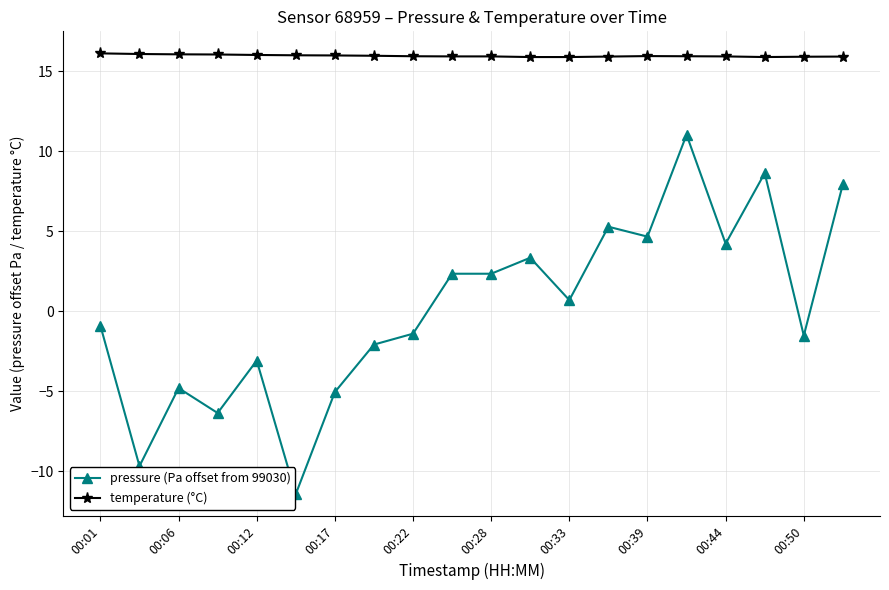

Which series has the widest spread of values?

pressure (Pa offset from 99030)